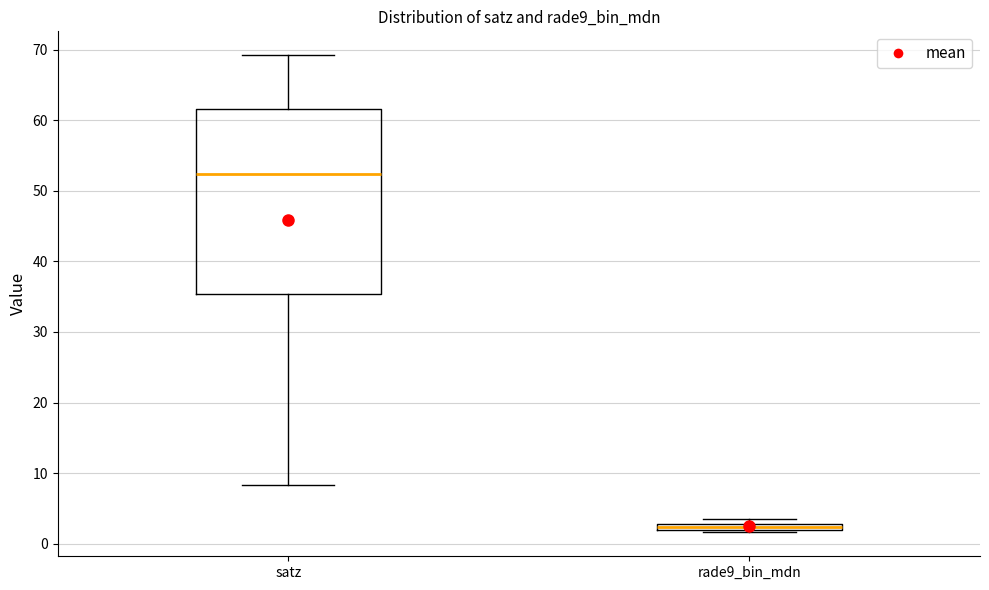

Comparing the boxes themselves (not the whiskers), which one is the tallest?

satz